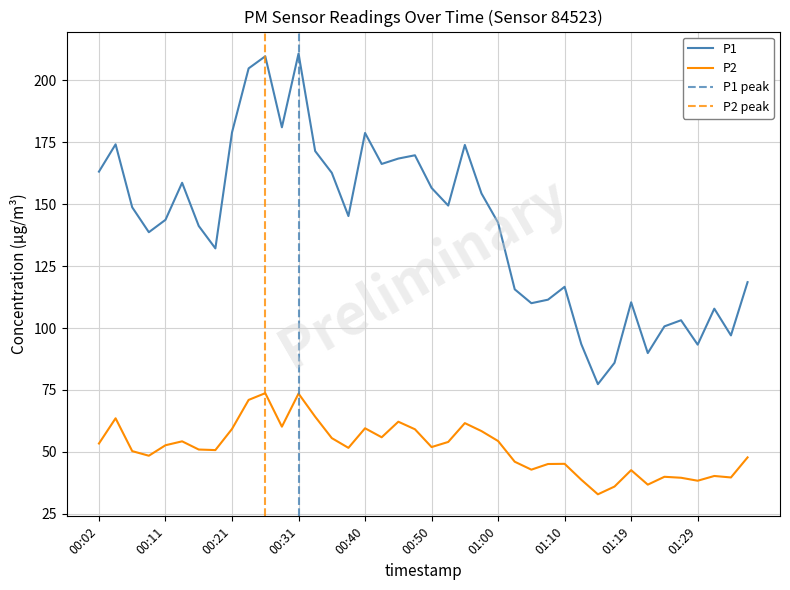

How many interior local peaks does the P1 series have?

11